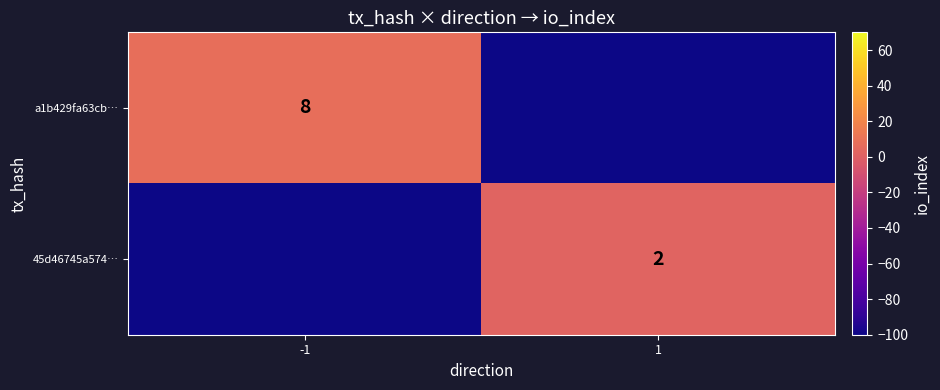

At how many categories does at least one series exceed -68?

2